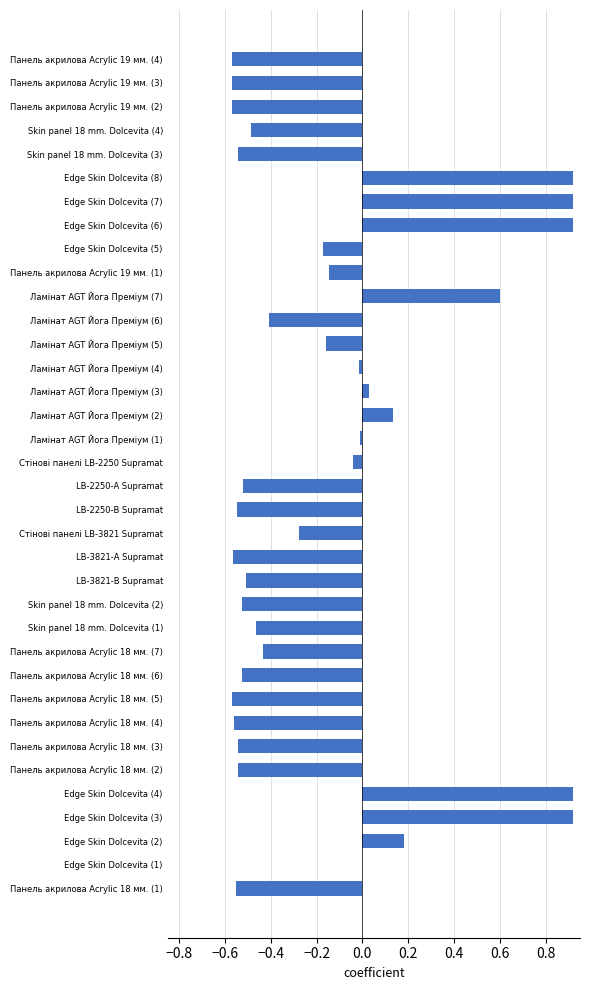

Which has a higher value, Ламінат AGT Йога Преміум (5) or Skin panel 18 mm. Dolcevita (1)?

Ламінат AGT Йога Преміум (5)